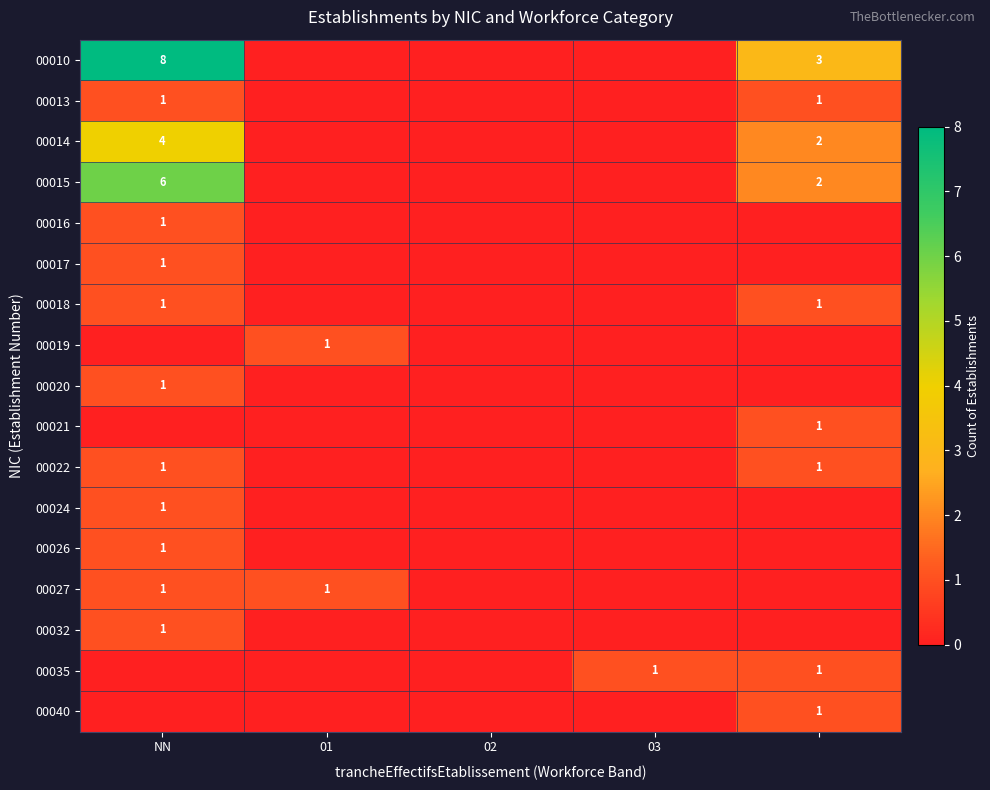

Is it true that 00019 equals 0 at 03?

True